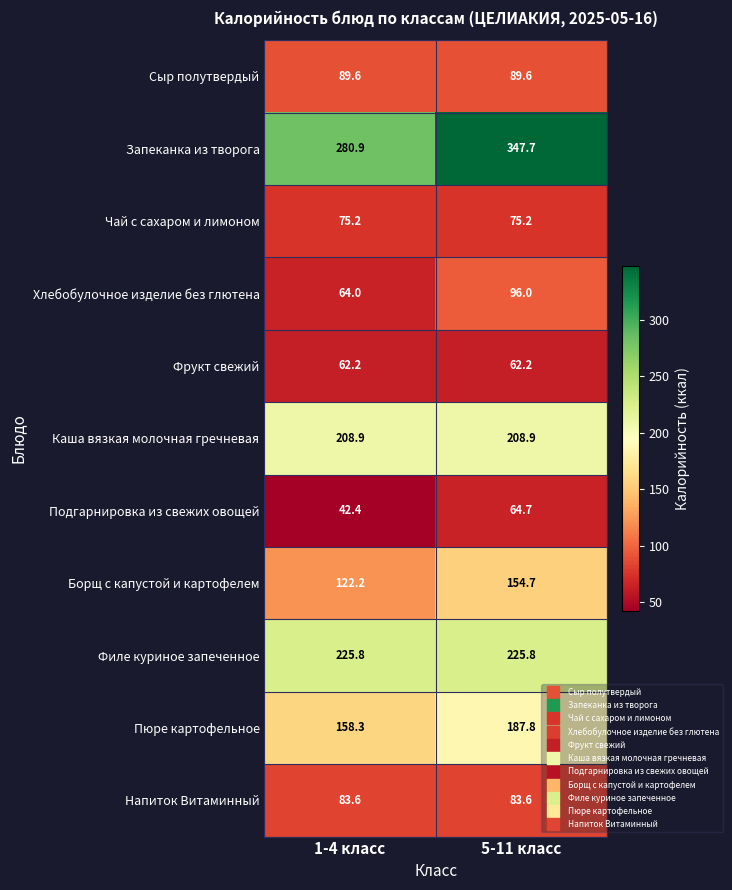

Which category has the lowest value in the Пюре картофельное series?

1-4 класс